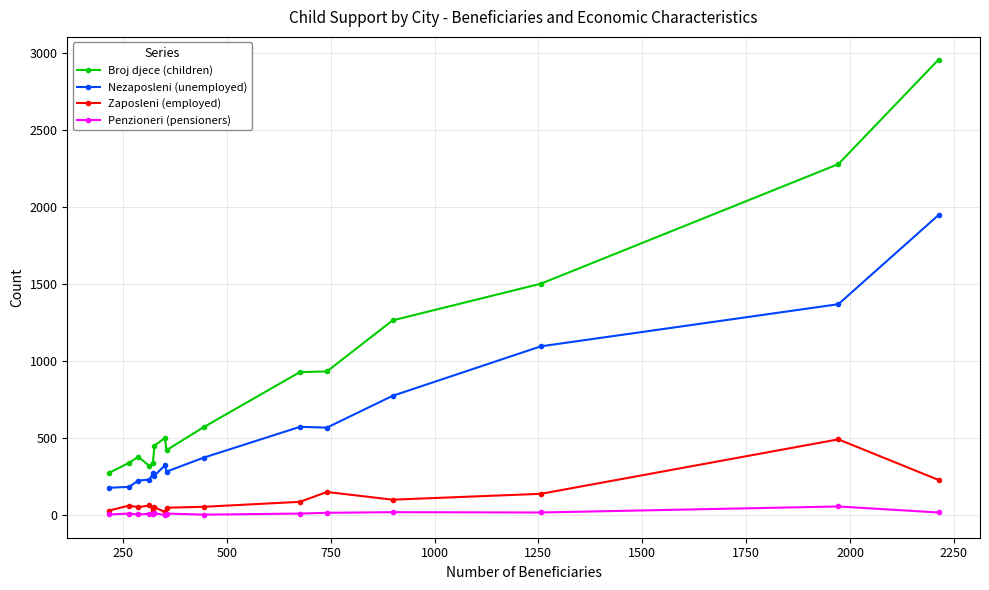

What is the maximum value for Nezaposleni (unemployed)?

1947